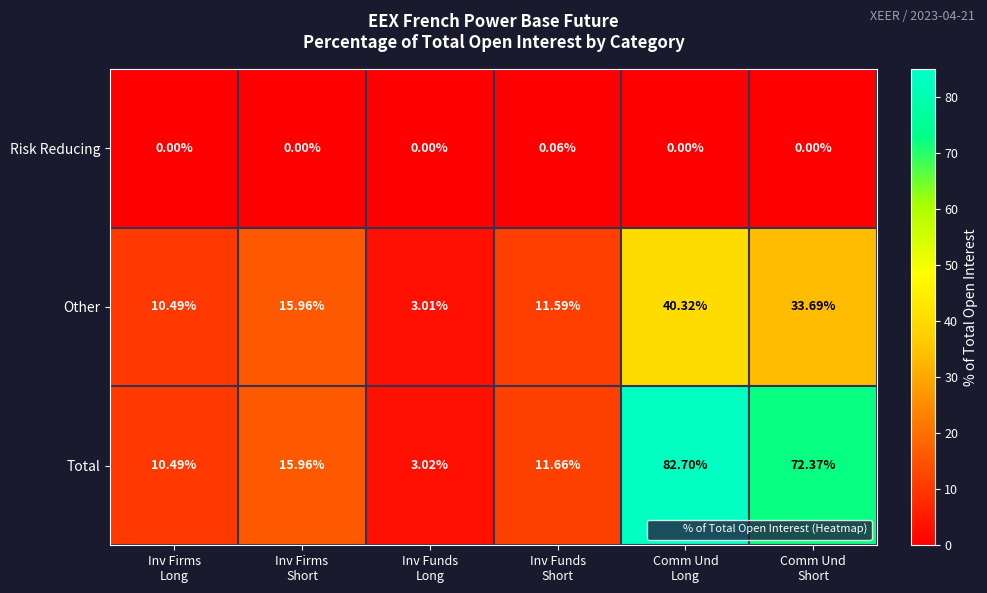

Which series has the largest range (max minus min)?

Total